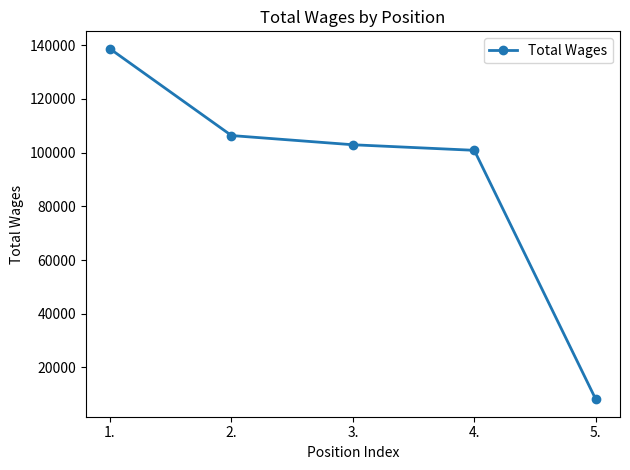

List the labels in order of value, smallest first.

5., 4., 3., 2., 1.